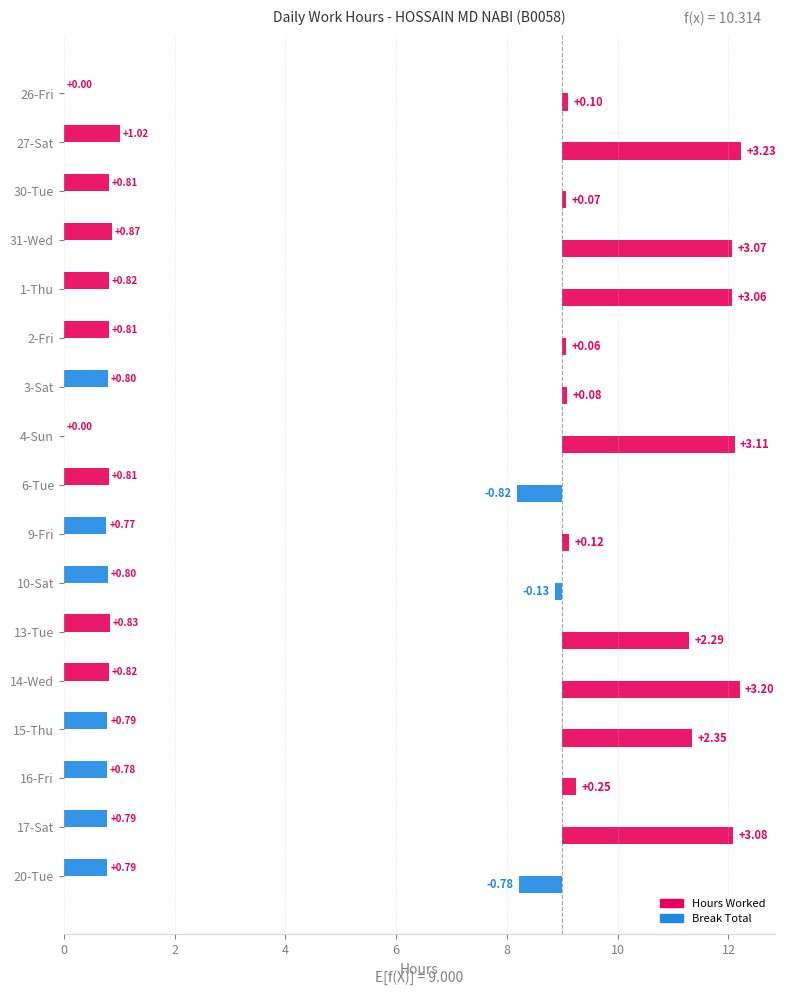

Between 13-Tue and 4-Sun, which is larger?

4-Sun